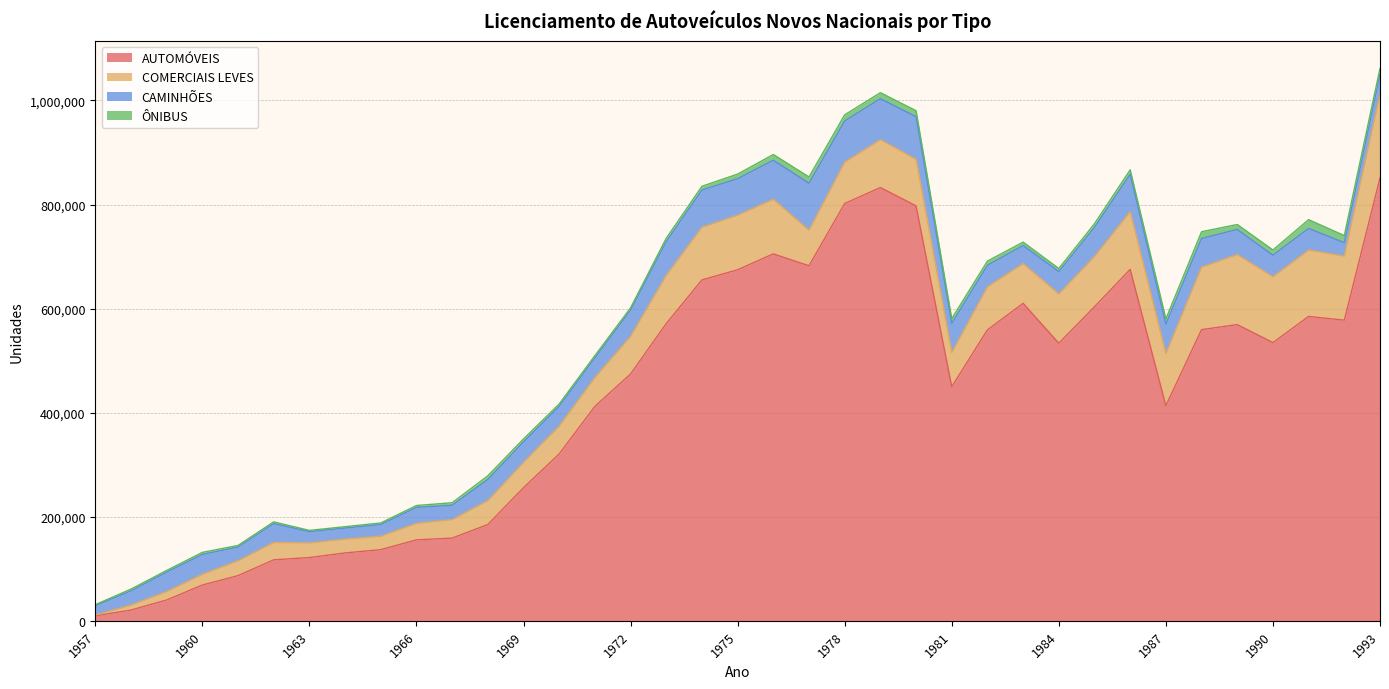

How many data points in ÔNIBUS are less than 7002?

18